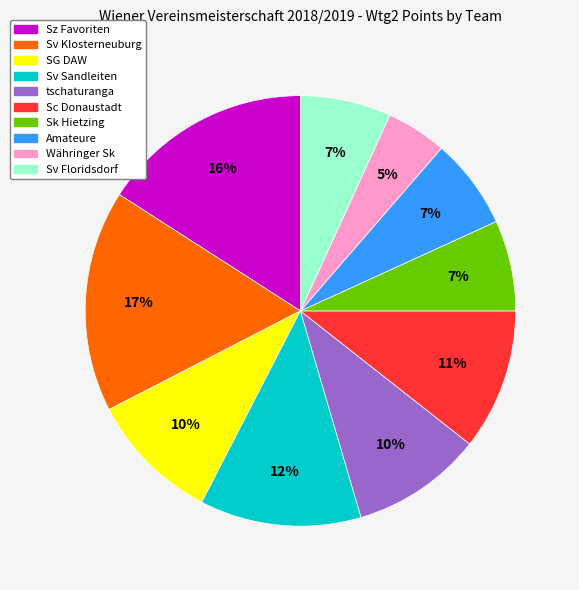

To the nearest percent, what portion does SG DAW represent?

10%